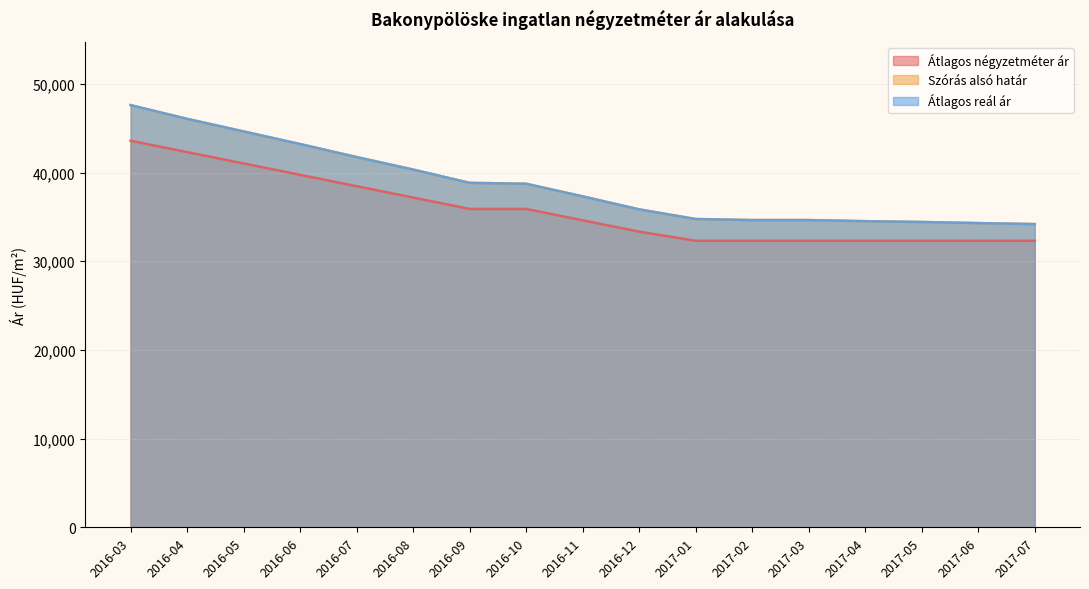

What is the approximate value of Szórás alsó határ at 2017-04?

34514